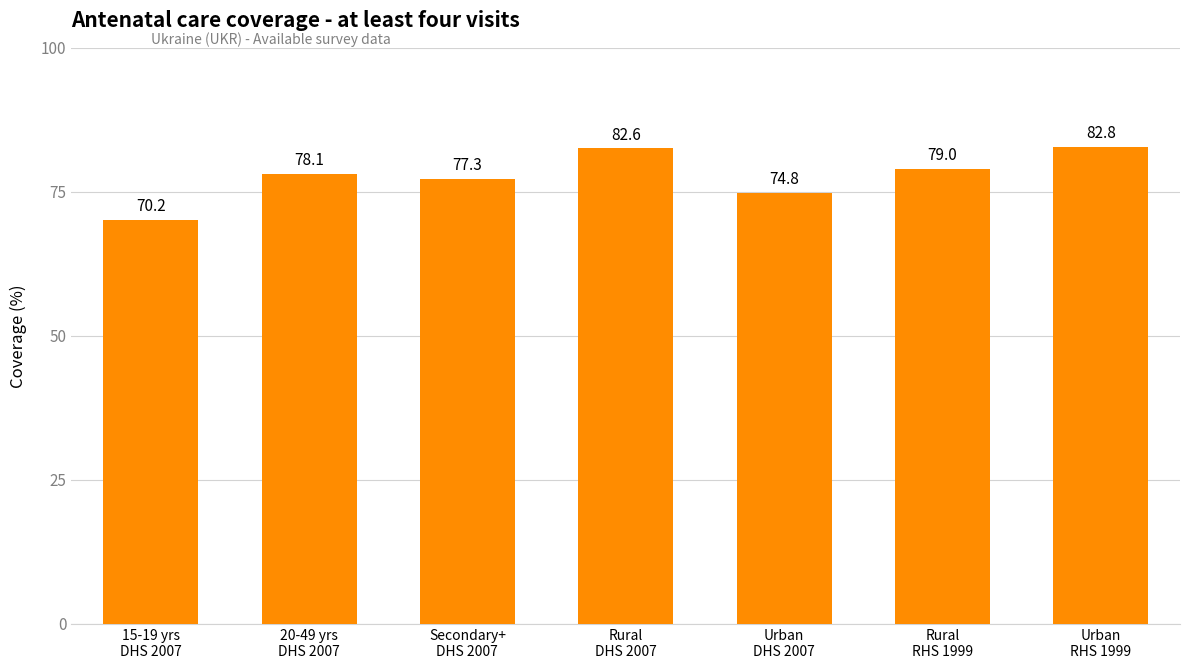

How many bars are there in total?

7